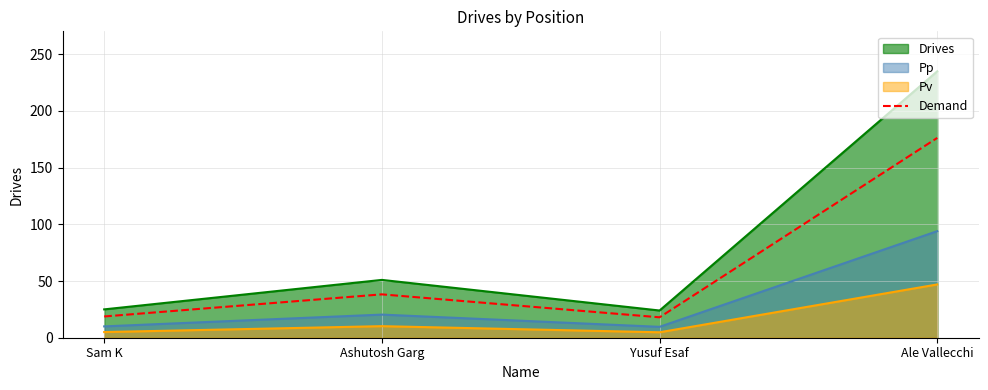

How many points are higher than both their immediate neighbors (excluding endpoints)?

1